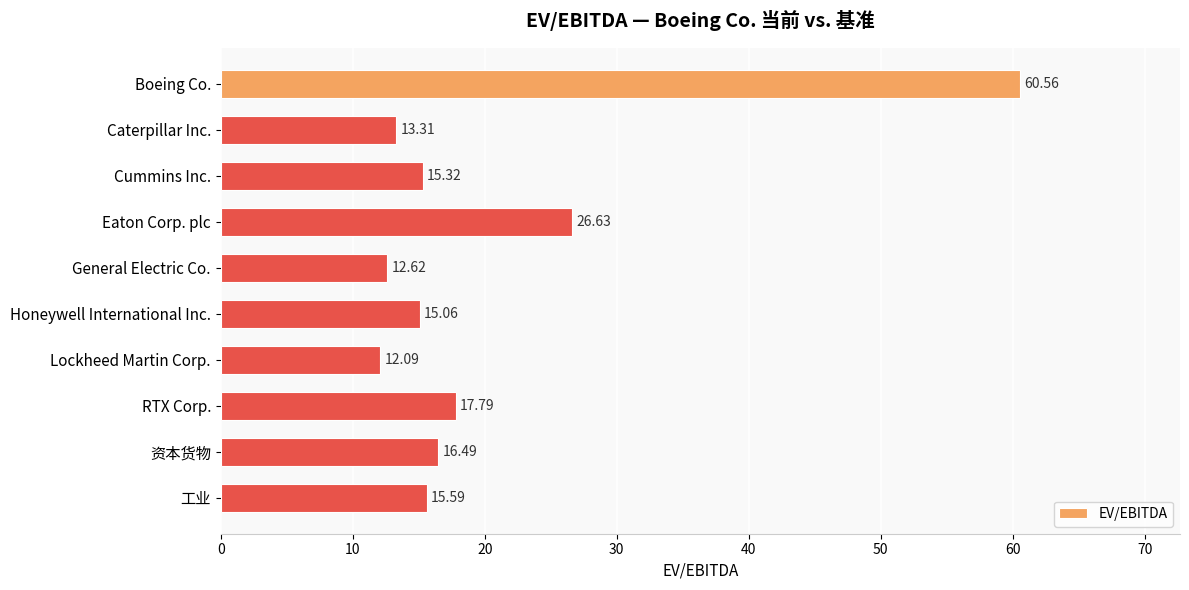

At which category does the chart reach its peak across all series?

Boeing Co.